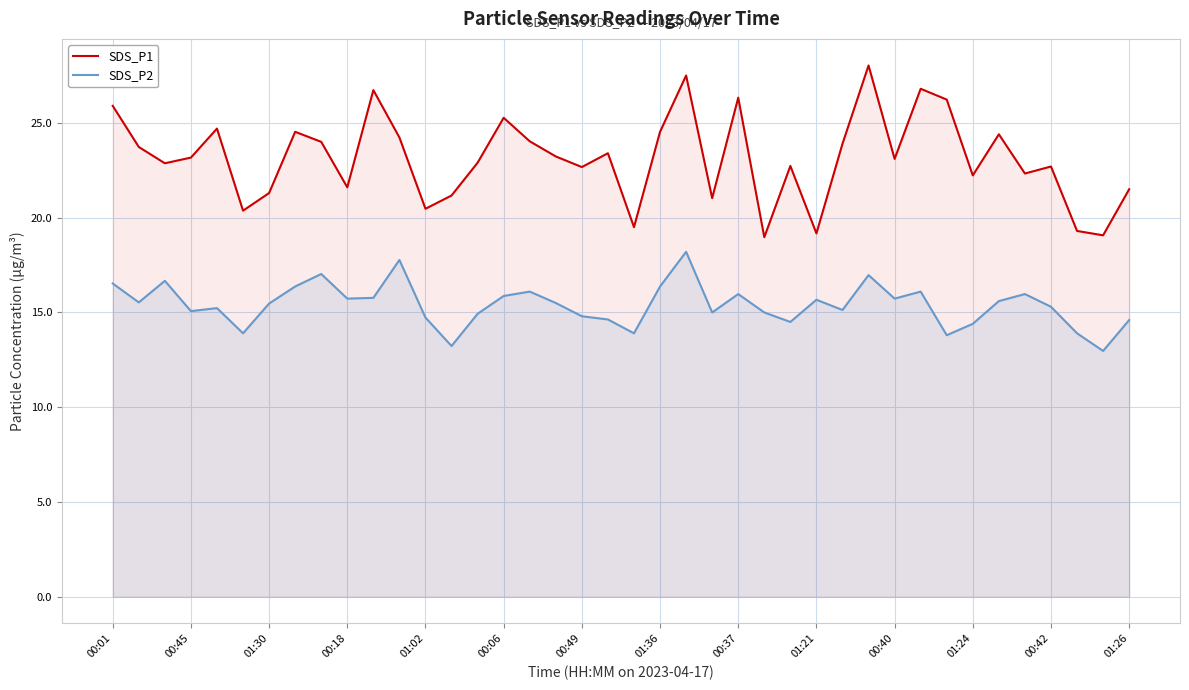

What is the minimum value shown in the chart?

13.0